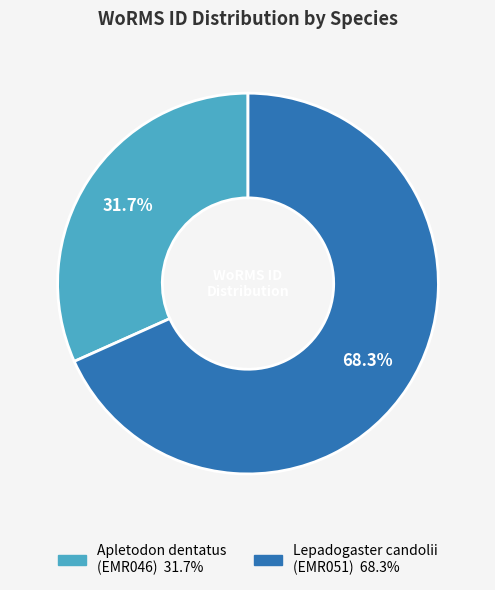

Which category has the biggest portion of the pie?

Lepadogaster candolii (EMR051)